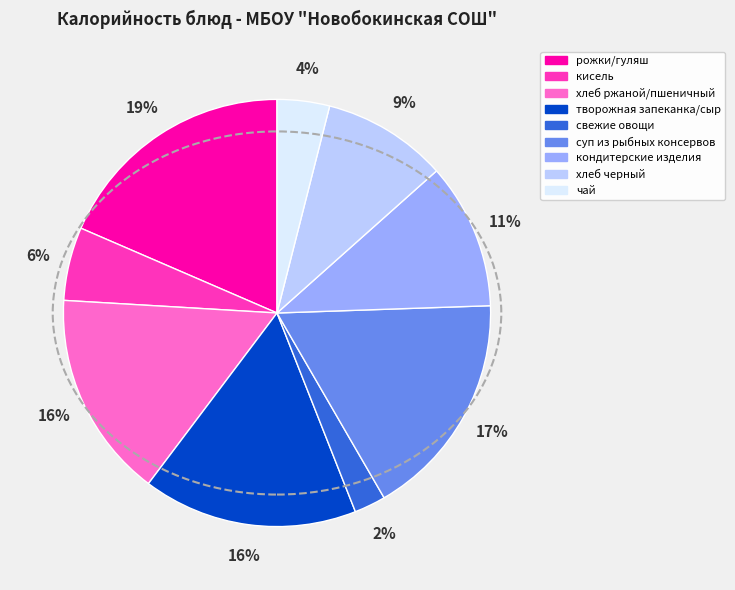

What is the ratio of the value at творожная запеканка/сыр to the value at суп из рыбных консервов?

0.9